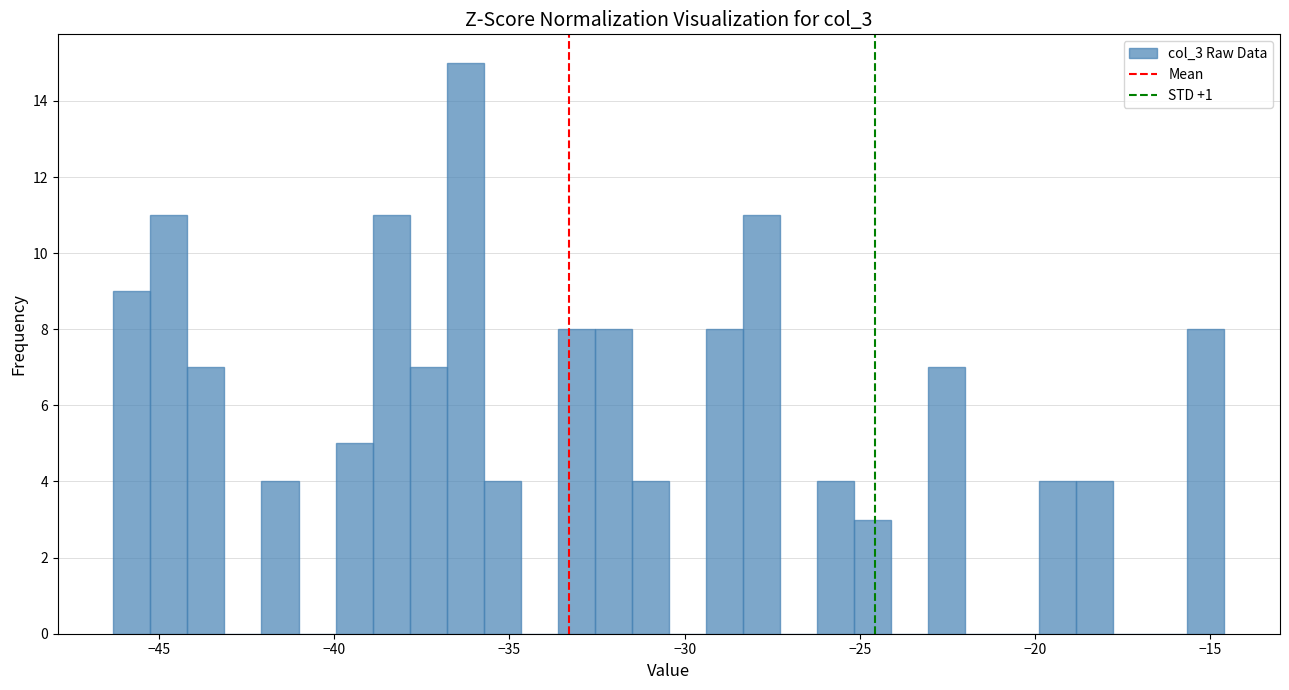

Read against the x-axis, roughly where is the centre of the tallest bar?

-36.5